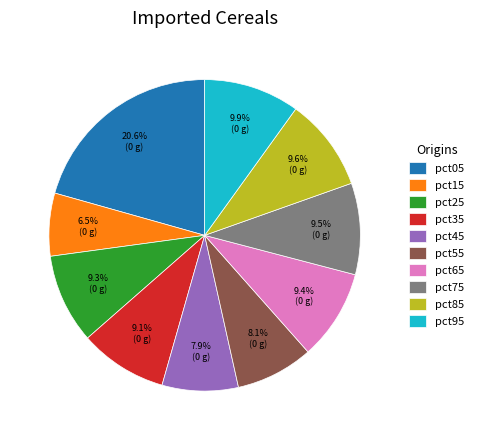

Between pct55 and pct05, which is larger?

pct05